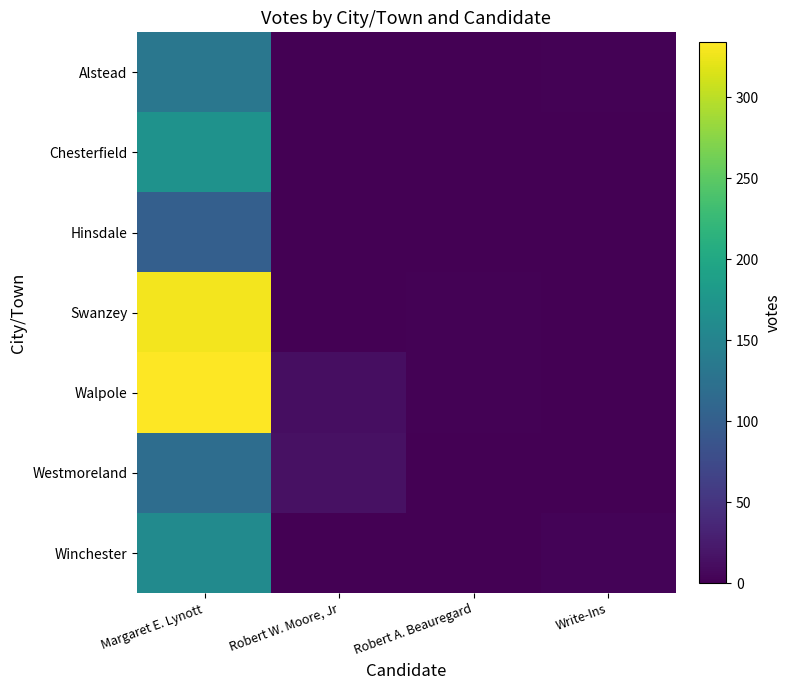

At which category does the chart reach its minimum across all series?

Robert A. Beauregard